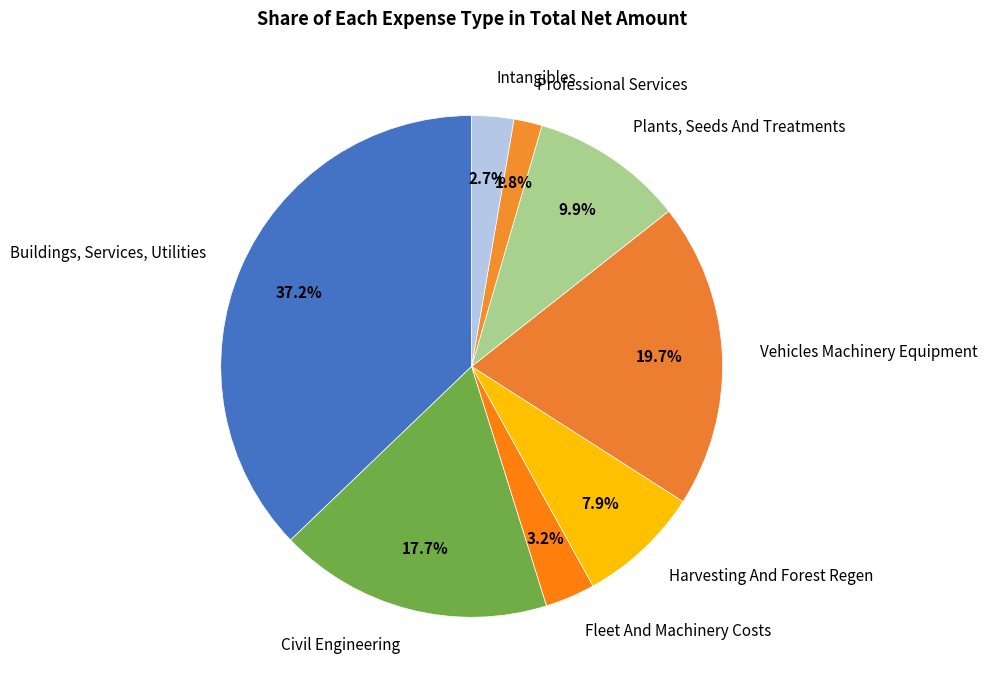

To the nearest percent, what is the difference between the Intangibles and Plants, Seeds And Treatments slice percentages?

7%